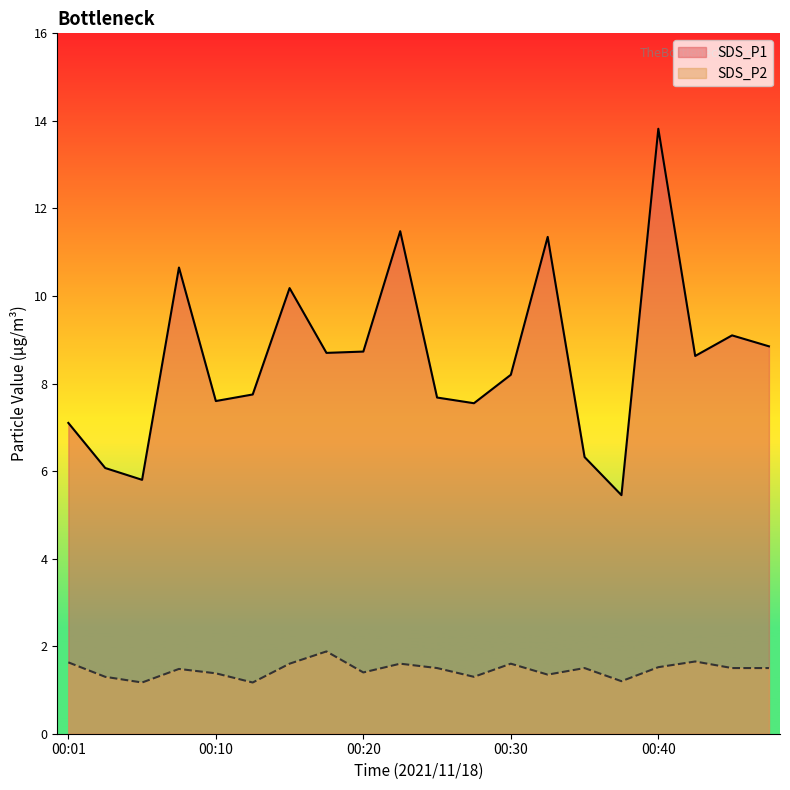

Where is the first local minimum for SDS_P2?

00:05